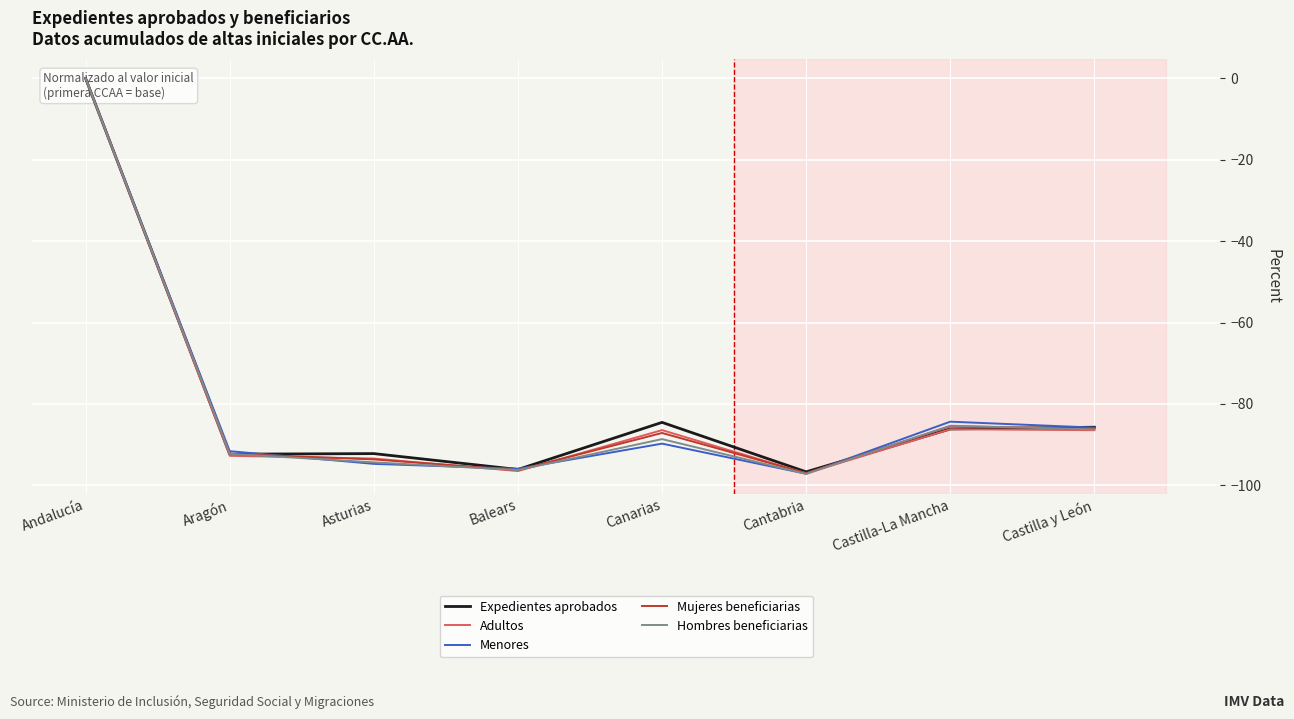

Is this an area chart (filled region under the line)?

No